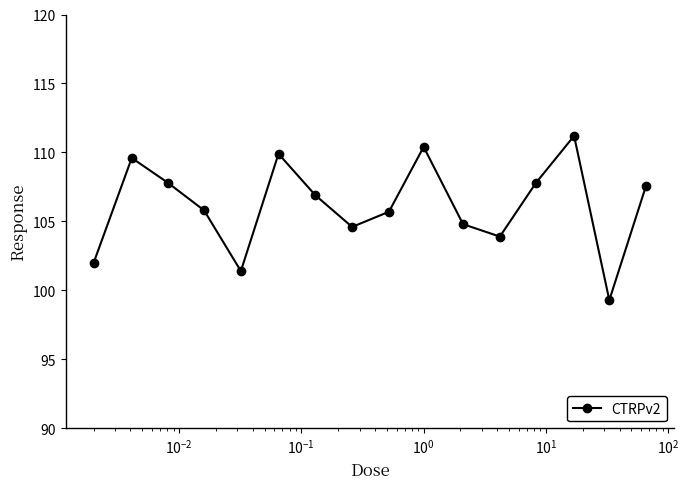

What is the greatest value displayed?

111.2